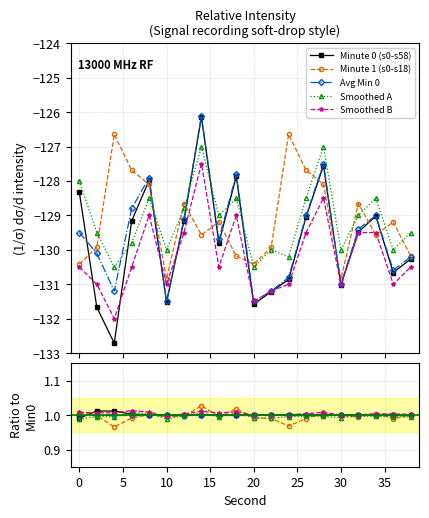

Is the value of Smoothed B at 5 greater than the value of Minute 1 (s0-s18) at 10?

Yes